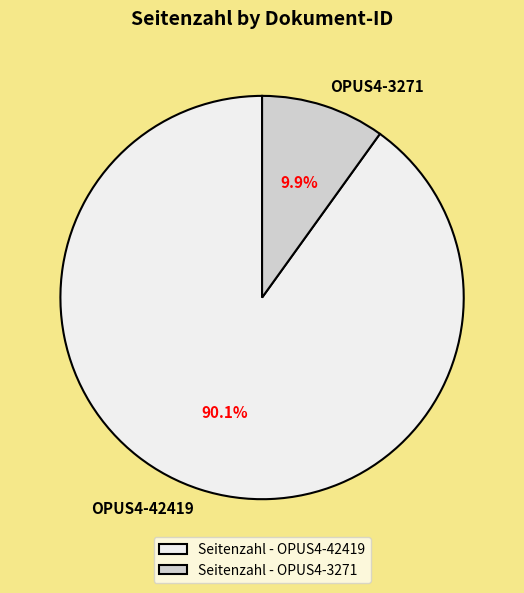

What is the majority slice?

Seitenzahl - OPUS4-42419